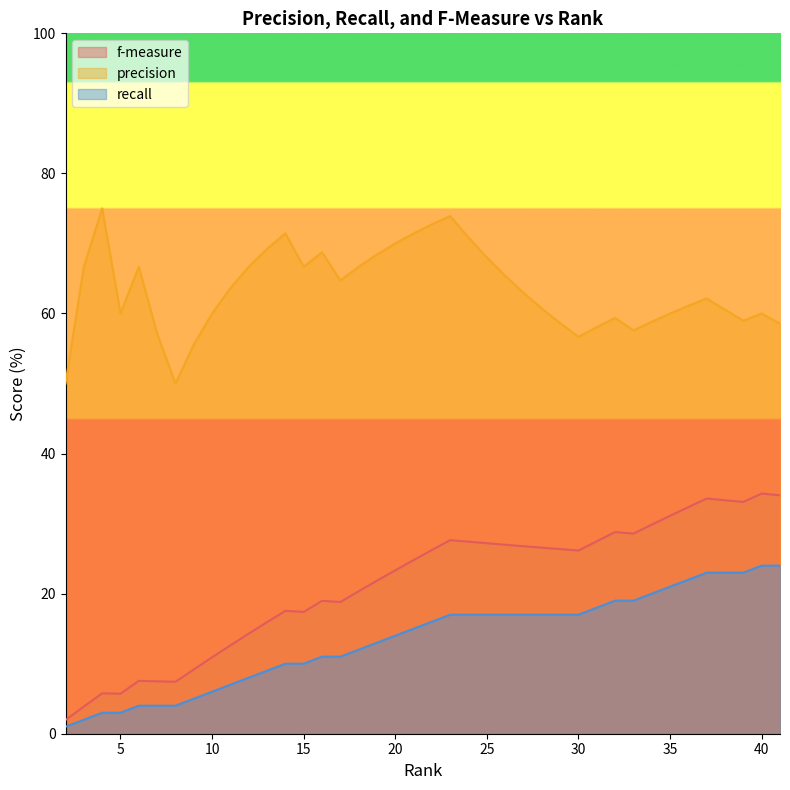

True or false: recall has more than 1 points higher than both neighbors.

False